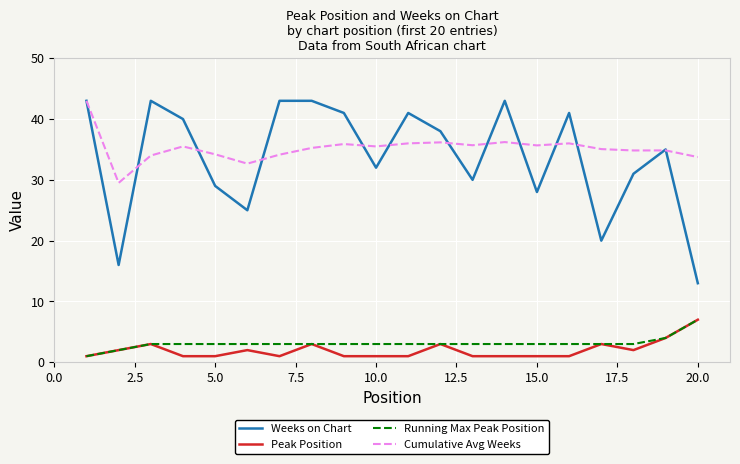

Which series has the largest range (max minus min)?

Weeks on Chart